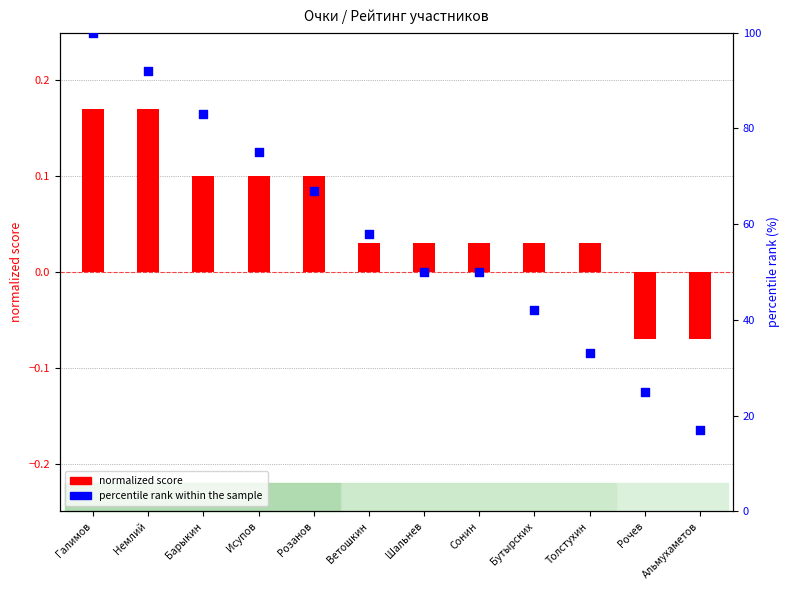

At how many categories does at least one series exceed 93?

1